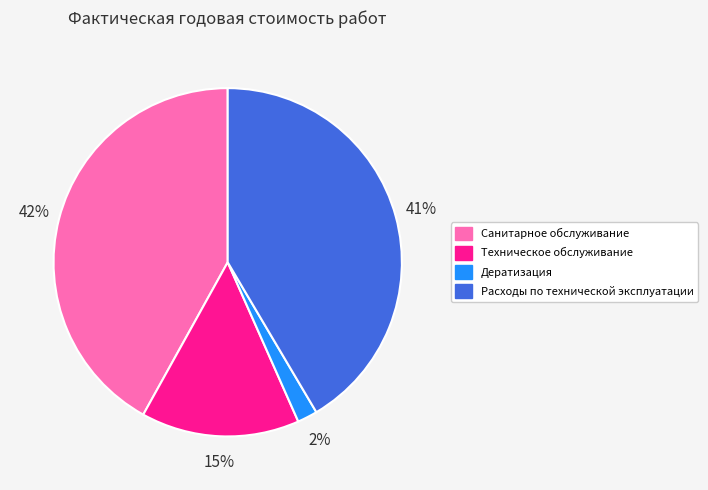

Is it true that Дератизация is 2% of the pie?

True